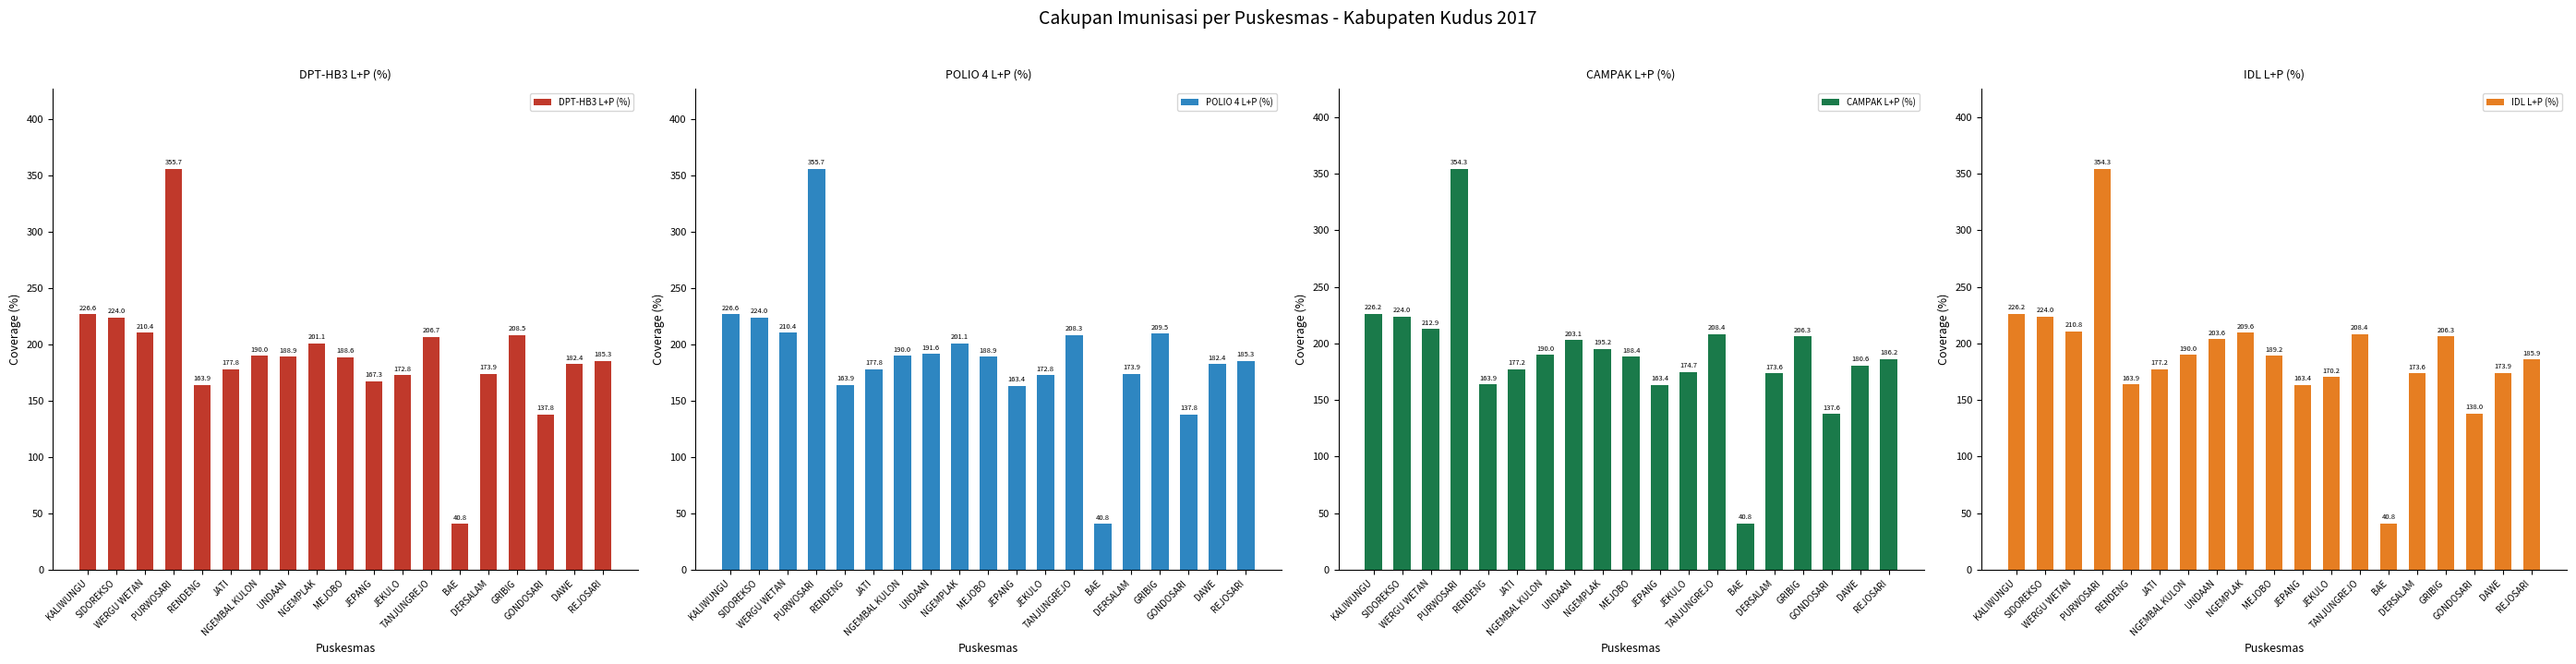

What is the total value across all series at JEKULO?

690.4